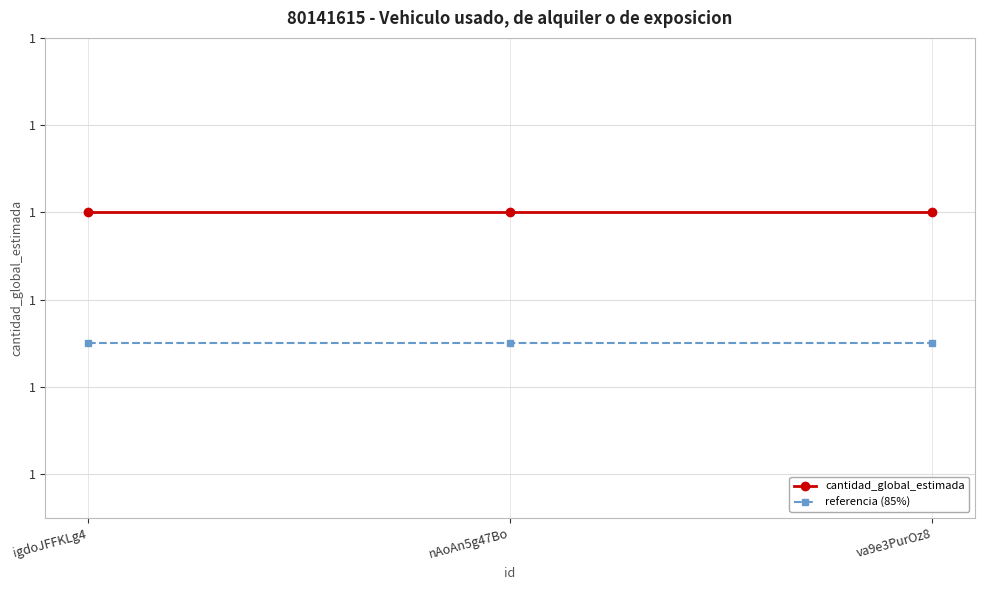

What is the label of the 1st point from the right?

va9e3PurOz8